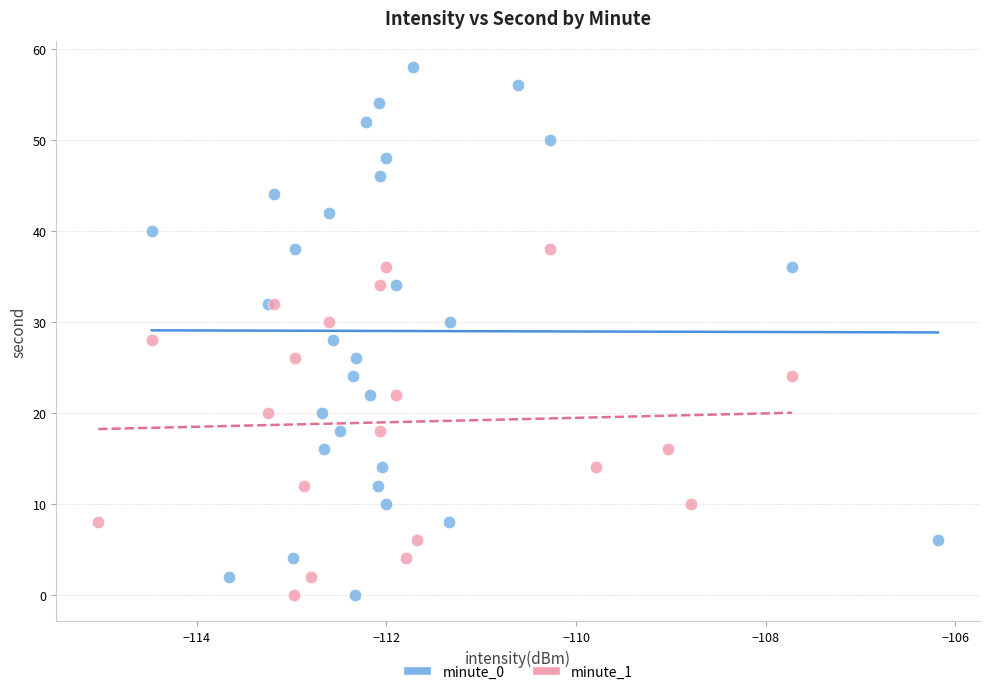

Which series has the widest spread of Y values?

minute_0